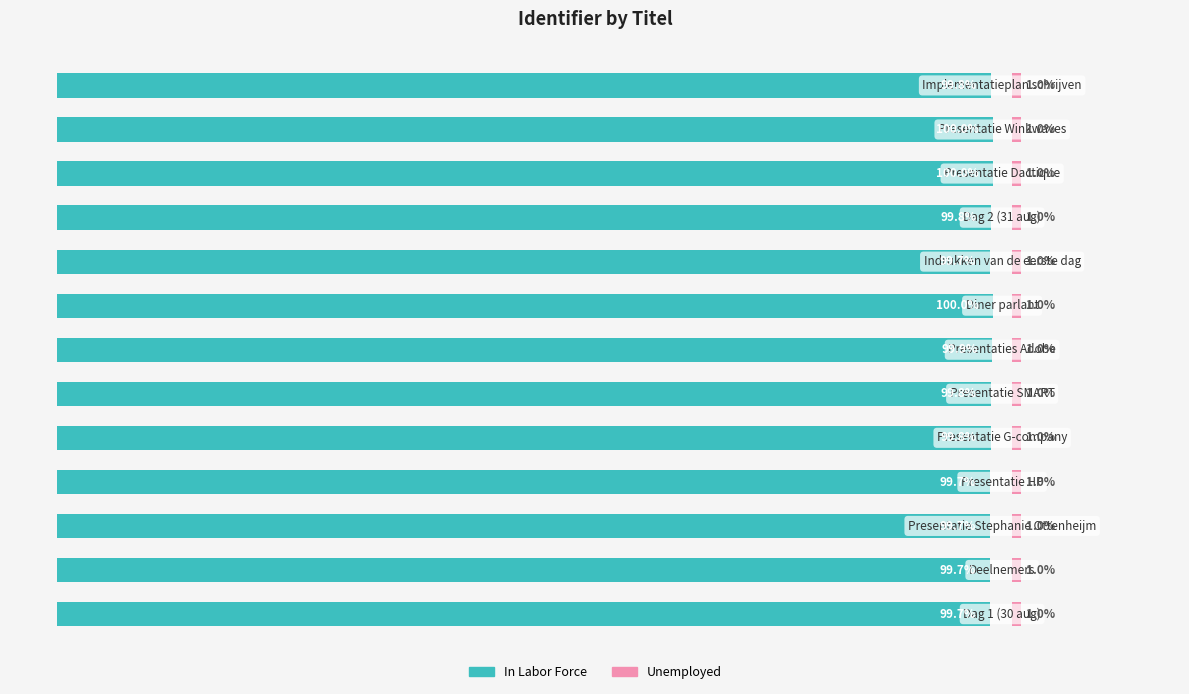

Is the value of In Labor Force at 7 greater than the value of Unemployed at 9?

Yes